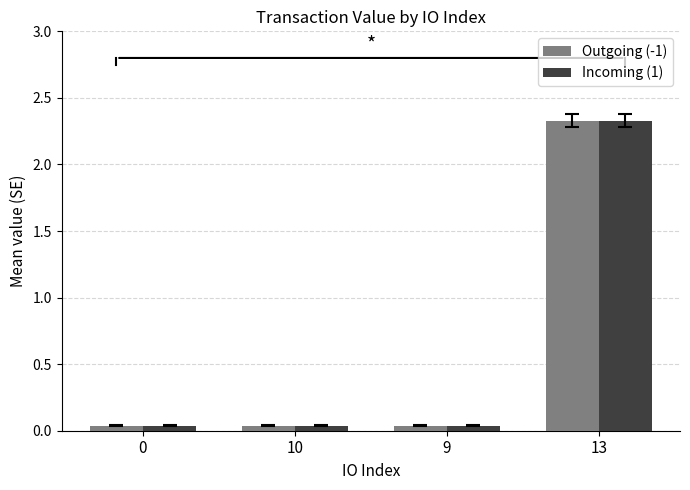

Is the value of Incoming (1) at 13 greater than the value of Outgoing (-1) at 9?

Yes